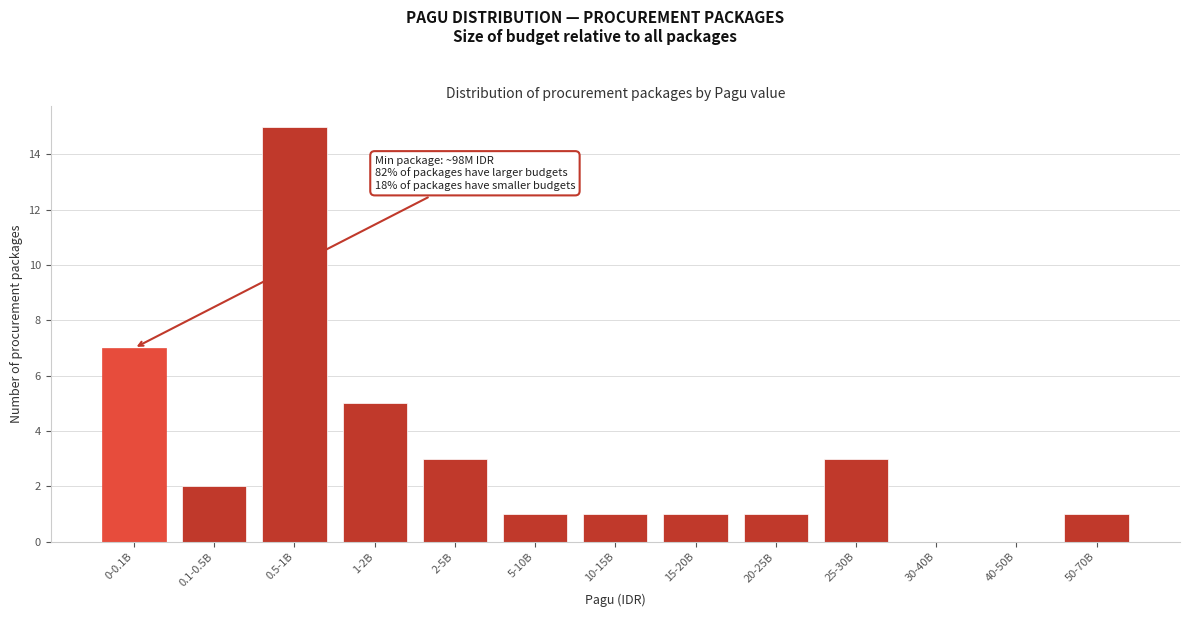

Reading left to right, list all the values displayed in this chart.

0-0.1B=7	0.1-0.5B=2	0.5-1B=15	1-2B=5	2-5B=3	5-10B=1	10-15B=1	15-20B=1	20-25B=1	25-30B=3	30-40B=0	40-50B=0	50-70B=1